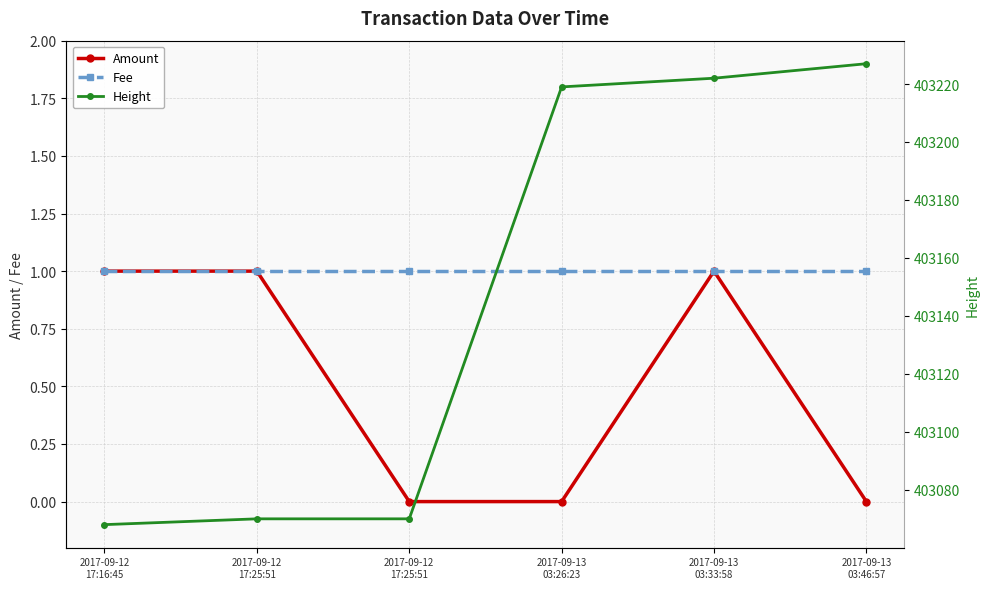

Is it true that Fee equals 1 at 2017-09-12
17:25:51?

True